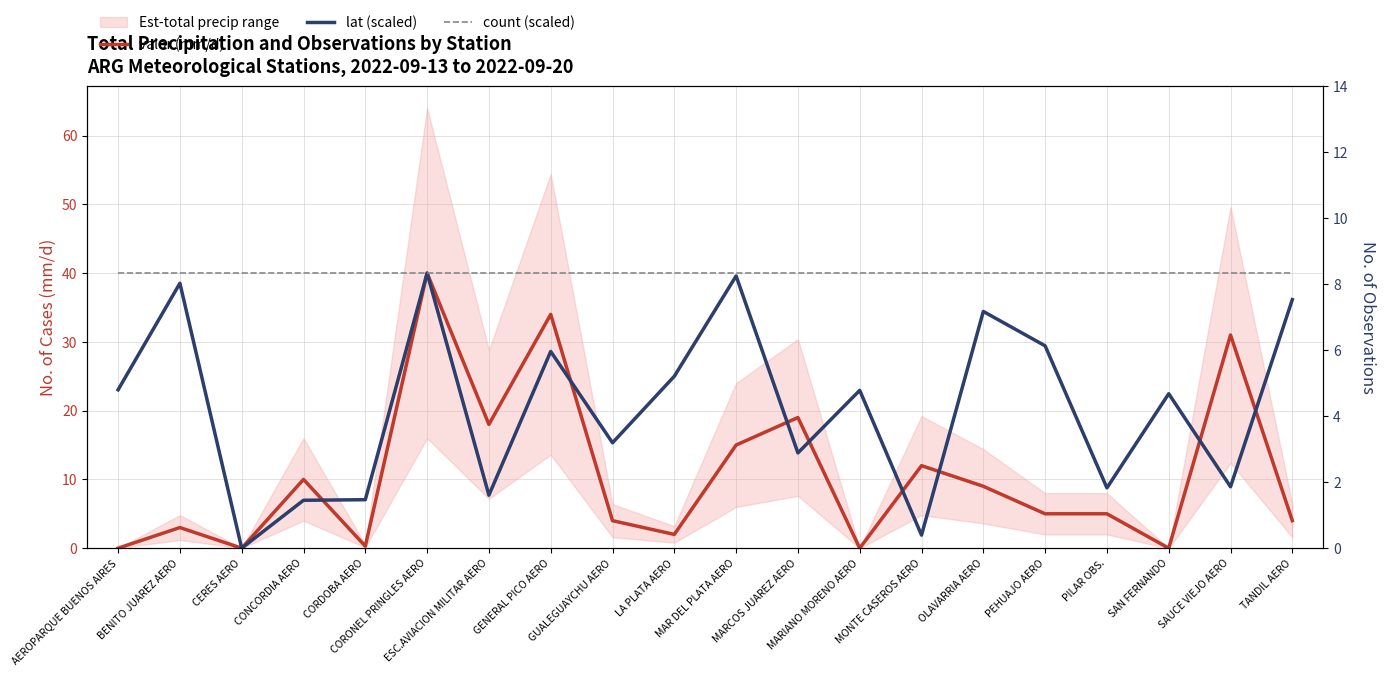

True or false: lat (scaled) and count (scaled) cross at least once.

False